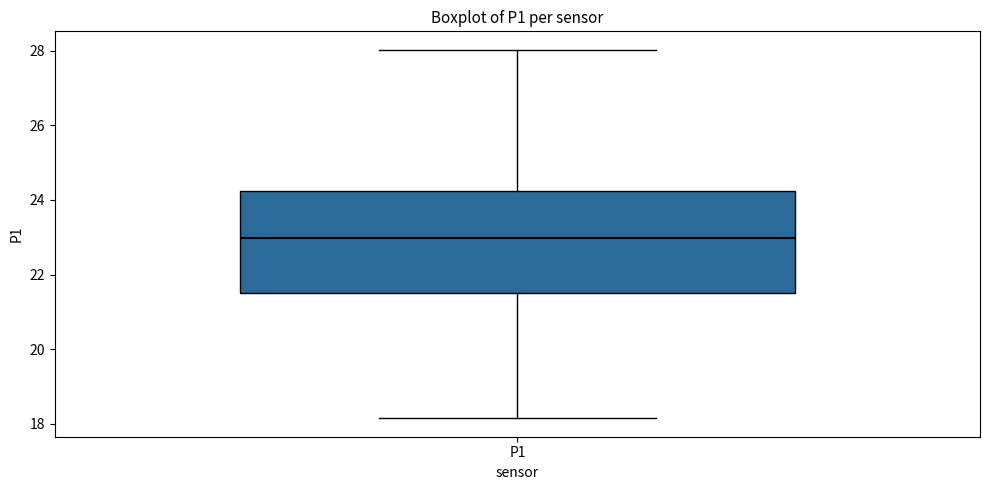

Transcribe this box plot: give where the median line is, the range the box spans, and where the two whiskers end, as read against the y-axis. The values are not printed on the chart, so give them approximately, as read against the axis.

median 23.0, box 21.6 to 24.2, whiskers 18.2 to 28.0